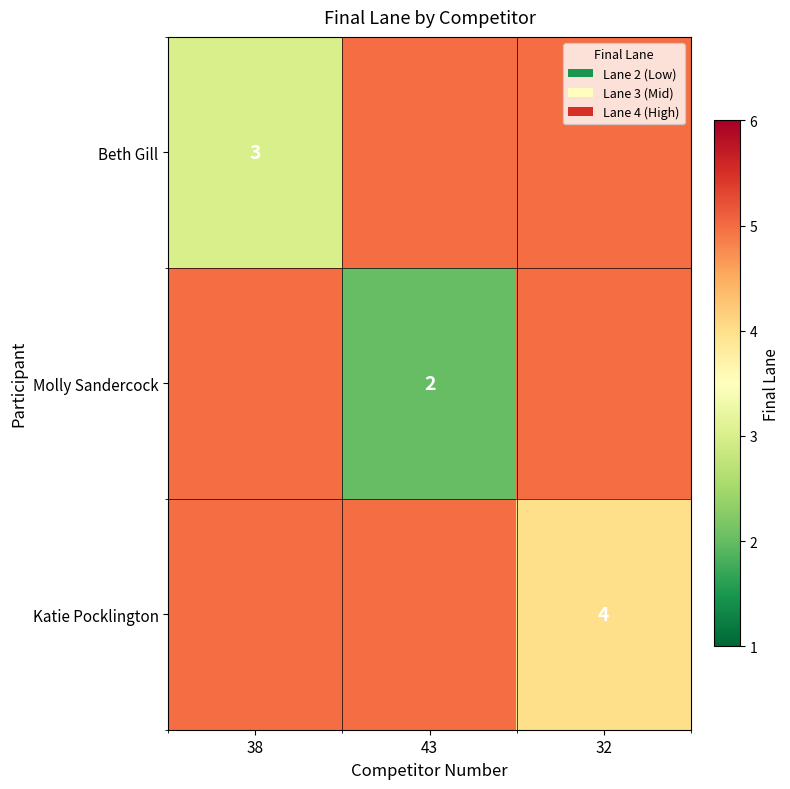

Is it true that Molly Sandercock equals 2 at 43?

True